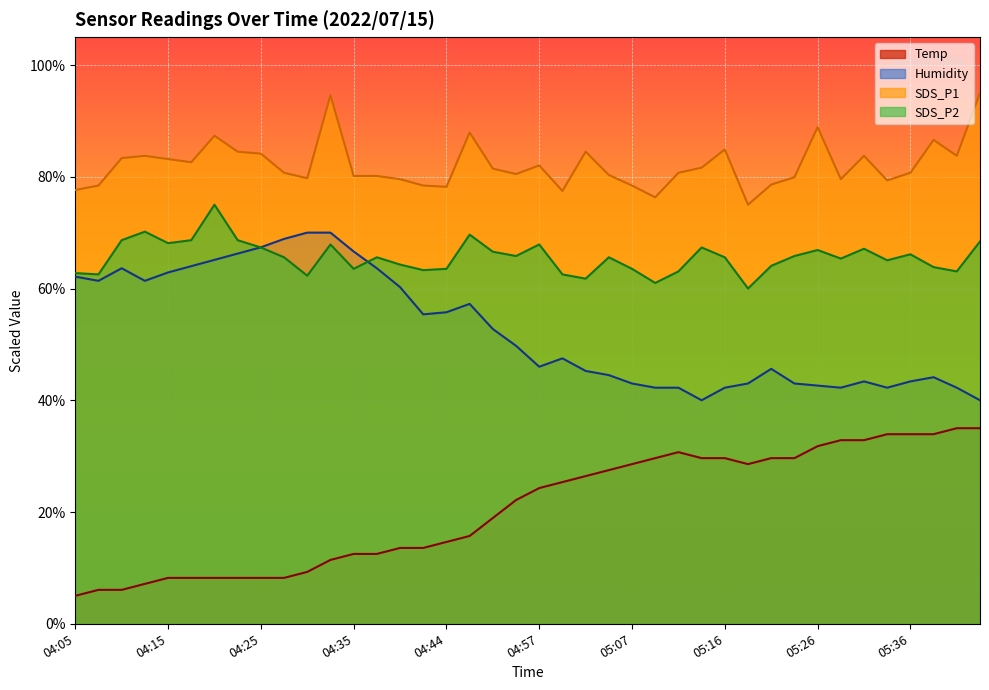

Reading right to left, what are all the values shown in this chart?

SDS_P1: 95.0	83.7	86.6	80.7	79.3	83.7	79.6	88.9	79.9	78.6	75.0	84.9	81.6	80.7	76.3	78.4	80.3	84.5	77.5	82.0	80.5	81.5	87.9	78.2	78.4	79.6	80.1	80.1	94.6	79.7	80.7	84.1	84.5	87.3	82.6	83.2	83.7	83.3	78.4	77.6
SDS_P2: 68.4	63.1	63.8	66.1	65.1	67.1	65.4	66.9	65.8	64.1	60.0	65.6	67.3	63.1	61.0	63.5	65.6	61.8	62.5	67.9	65.8	66.6	69.6	63.5	63.3	64.3	65.6	63.5	67.9	62.3	65.6	67.3	68.6	75.0	68.6	68.1	70.2	68.6	62.5	62.8
Temp: 35.0	35.0	33.9	33.9	33.9	32.9	32.9	31.8	29.6	29.6	28.6	29.6	29.6	30.7	29.6	28.6	27.5	26.4	25.4	24.3	22.1	18.9	15.7	14.6	13.6	13.6	12.5	12.5	11.4	9.3	8.2	8.2	8.2	8.2	8.2	8.2	7.1	6.1	6.1	5.0
Humidity: 40.0	42.2	44.1	43.4	42.2	43.4	42.2	42.6	43.0	45.6	43.0	42.2	40.0	42.2	42.2	43.0	44.5	45.3	47.5	46.0	49.7	52.8	57.2	55.8	55.4	60.3	63.6	66.6	70.0	70.0	68.9	67.4	66.2	65.1	64.0	62.9	61.4	63.6	61.4	62.1